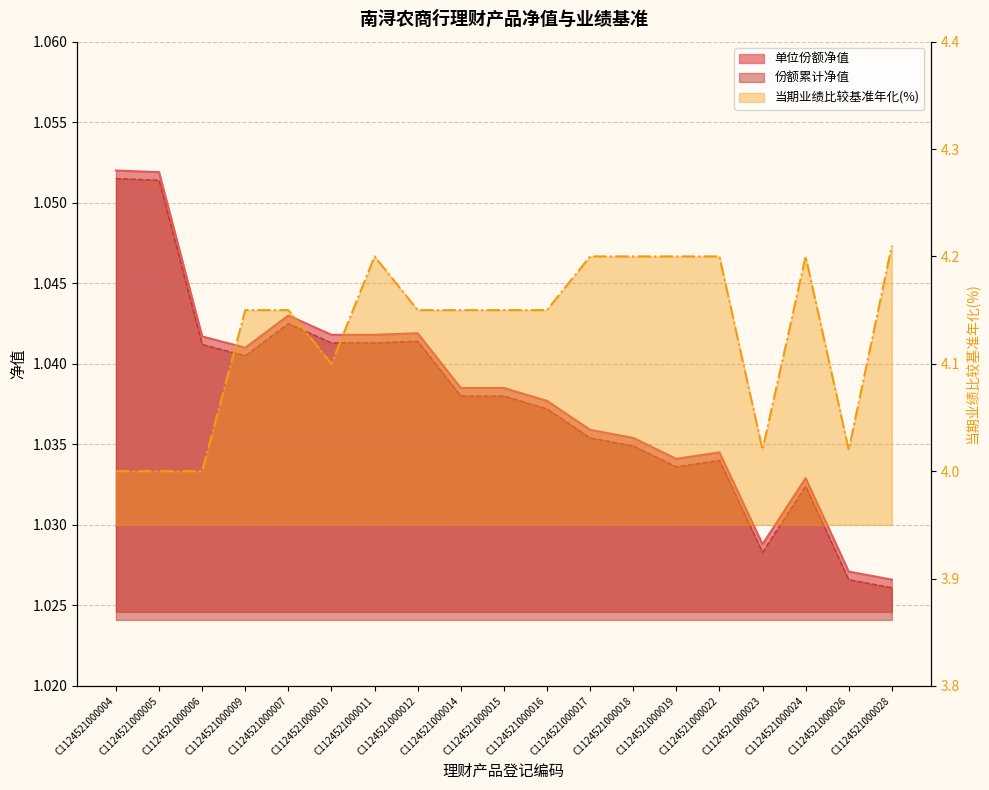

At which category is the sum across all series the highest?

C1124521000011